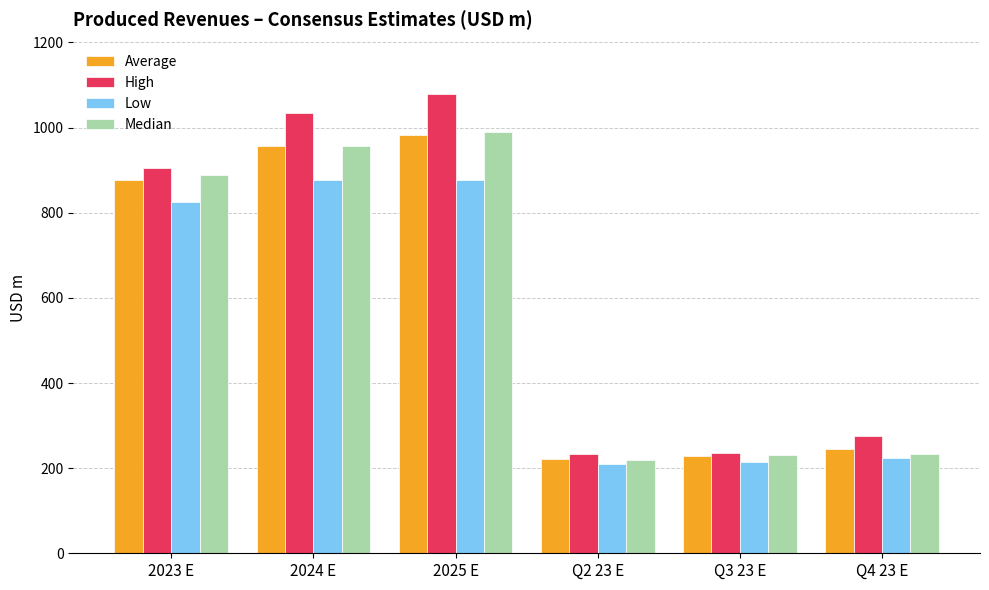

What is the difference between the Average values at 2024 E and Q4 23 E?

712.5